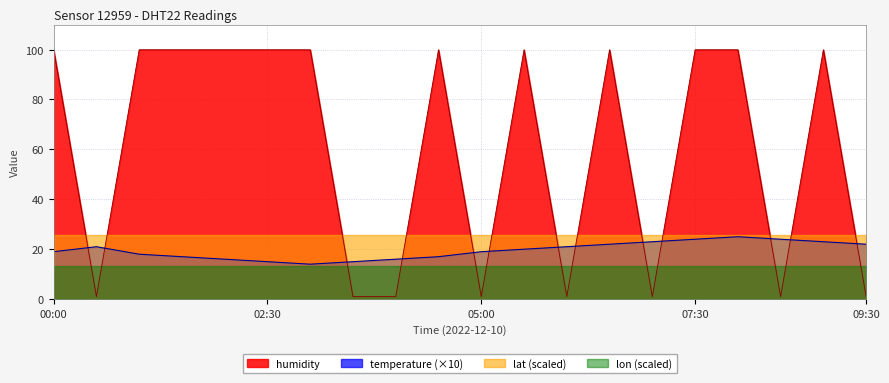

In humidity, how many points are higher than both neighbors (excluding endpoints)?

4